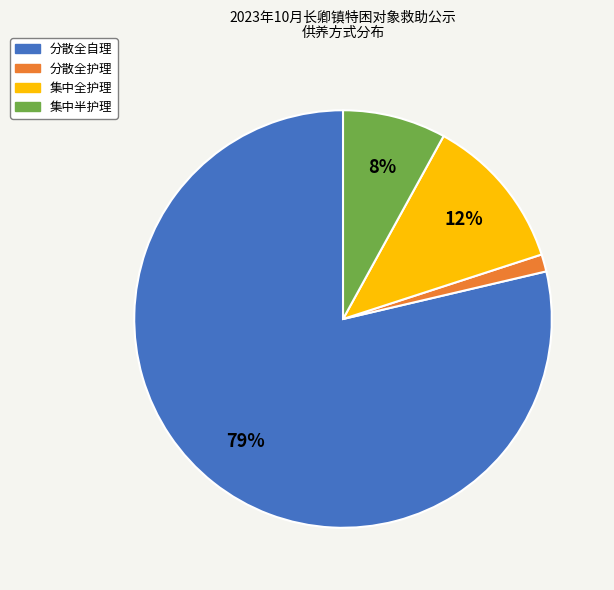

Is there a majority slice in this chart?

Yes